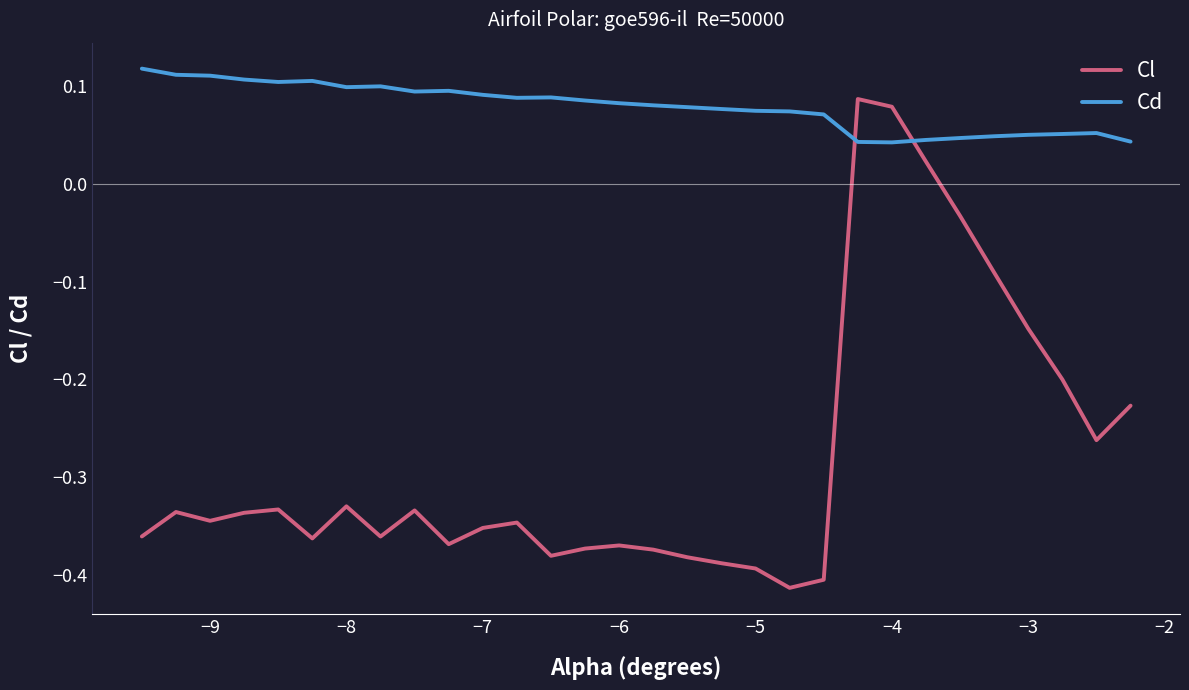

True or false: Cd and Cl intersect in this chart.

True